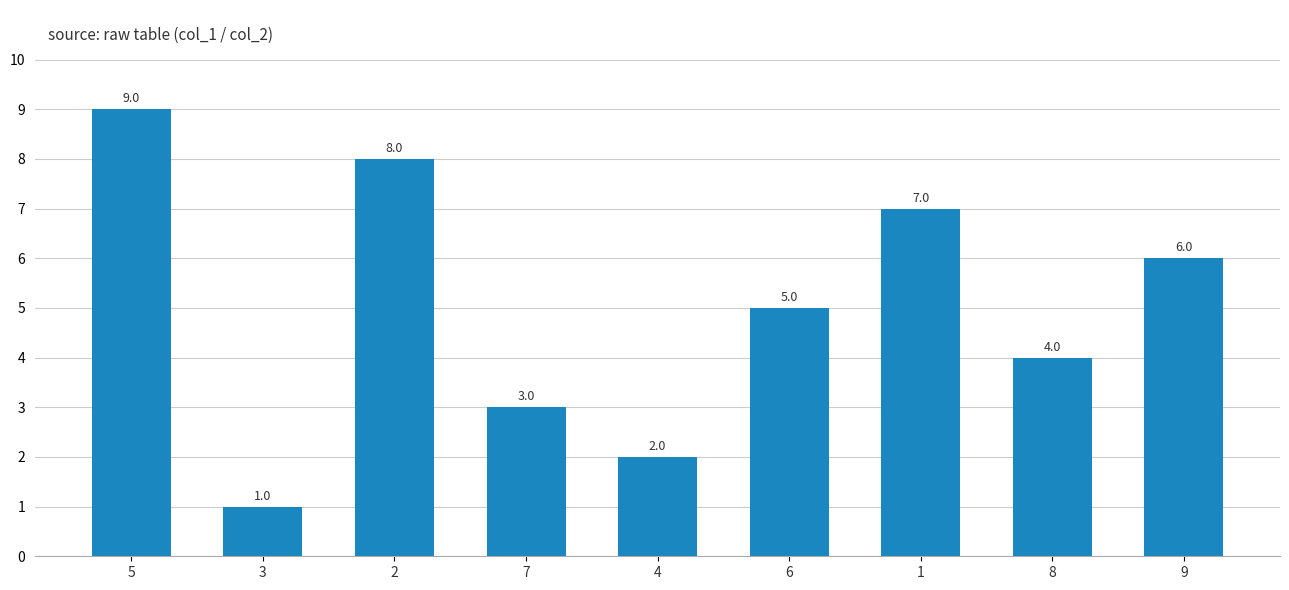

Reading left to right, what are all the values shown in this chart?

5=9	3=1	2=8	7=3	4=2	6=5	1=7	8=4	9=6